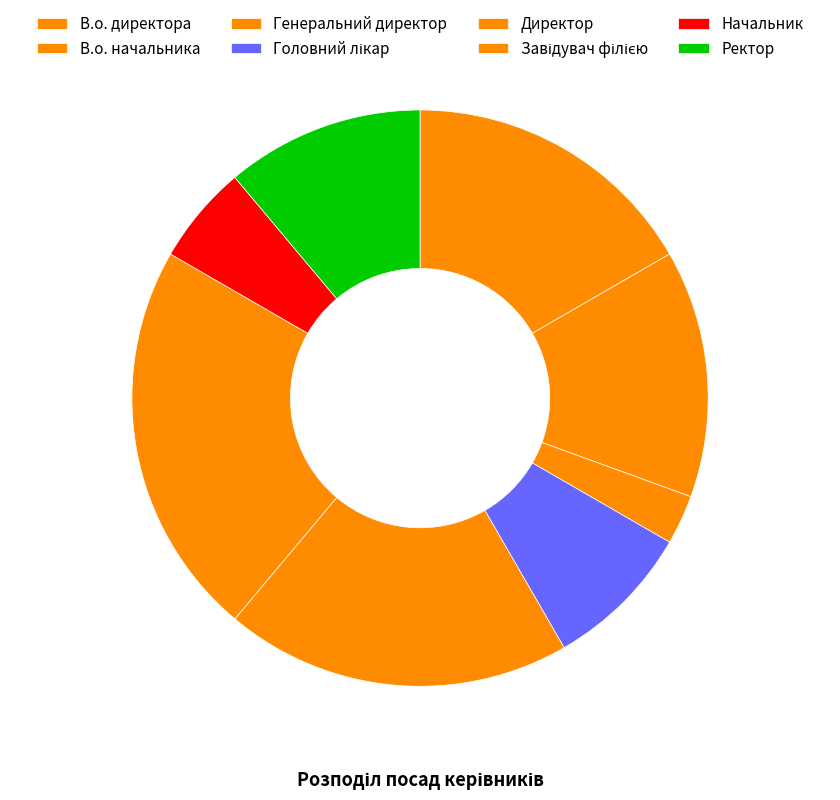

How many segments does this pie chart have?

8